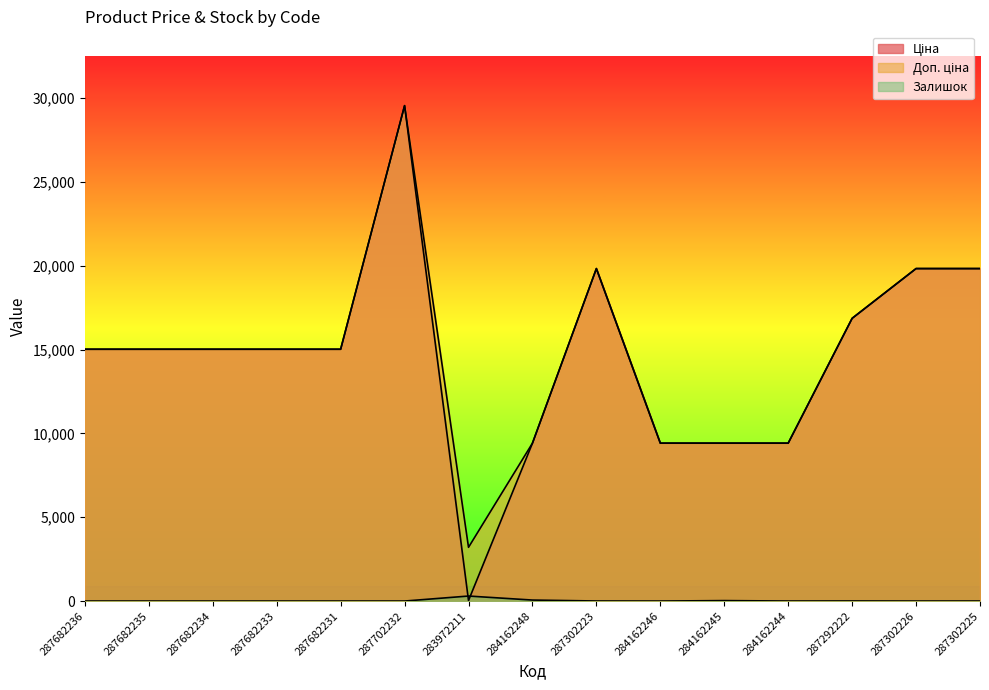

True or false: Залишок and Ціна intersect in this chart.

True